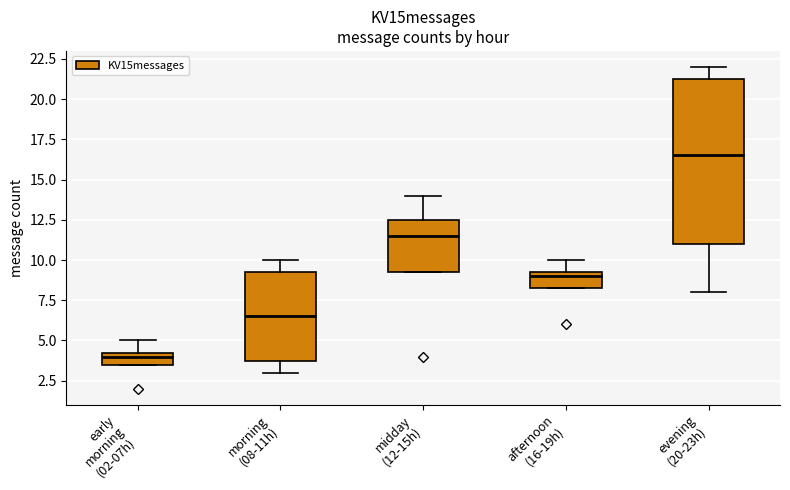

Reading left to right, transcribe this box plot: for each box, give where its median line is, the range the box spans, and where its two whiskers end, as read against the y-axis. The values are not printed on the chart, so give them approximately, as read against the axis.

early morning (02-07h): median 4.0, box 3.5 to 4.5, whiskers 3.5 to 5.0
morning (08-11h): median 6.5, box 4.0 to 9.5, whiskers 3.0 to 10.0
midday (12-15h): median 11.5, box 9.5 to 12.5, whiskers 9.5 to 14.0
afternoon (16-19h): median 9.0, box 8.5 to 9.5, whiskers 8.5 to 10.0
evening (20-23h): median 16.5, box 11.0 to 21.5, whiskers 8.0 to 22.0